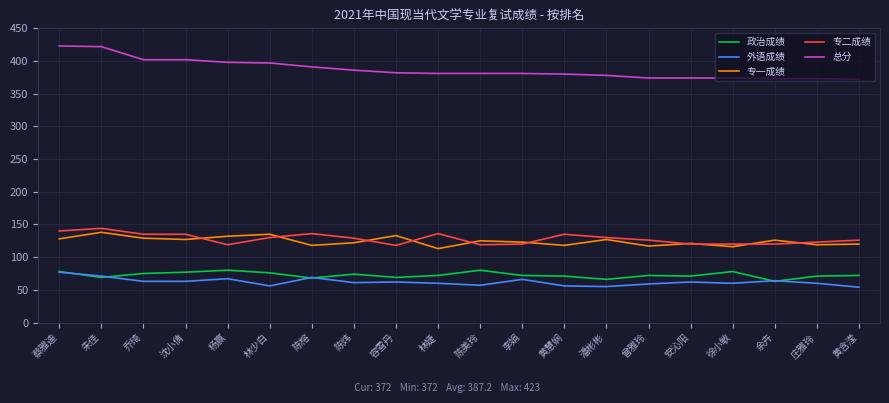

True or false: 政治成绩 has a value of 37 at 余卉.

False